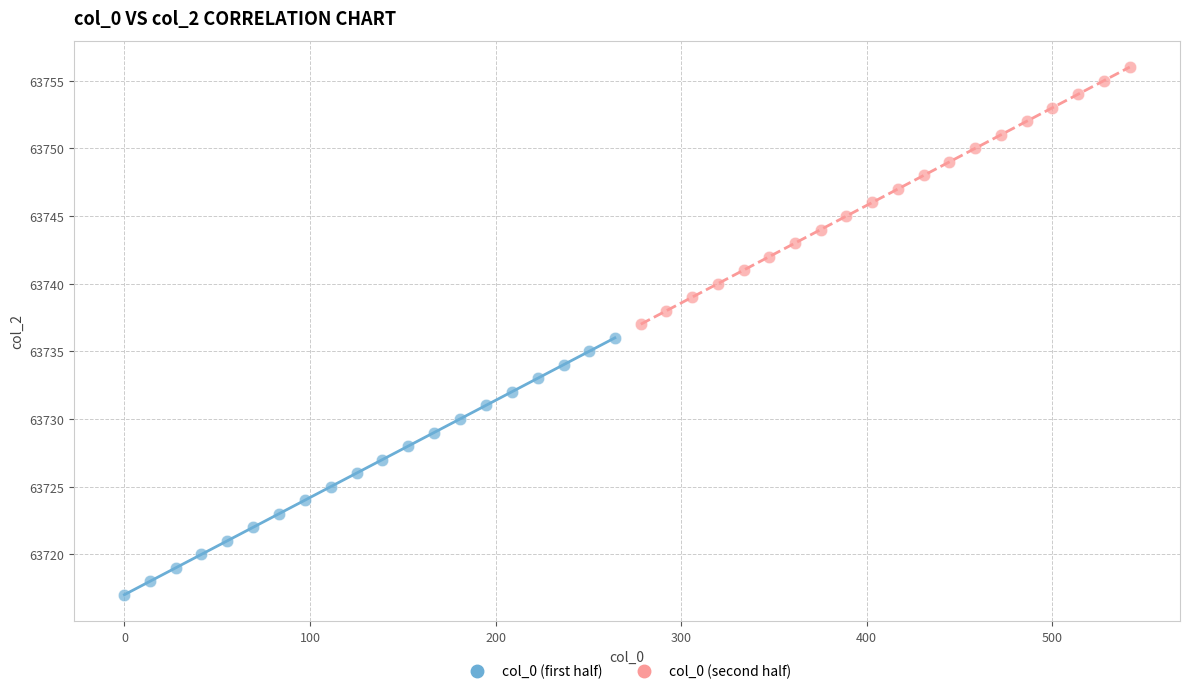

What are all the series names shown in the legend?

col_0 (first half), col_0 (second half)